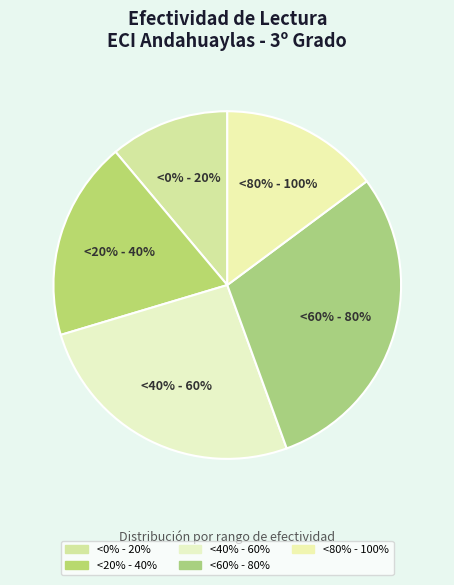

To the nearest percent, what percentage of the pie is <80% - 100%?

15%